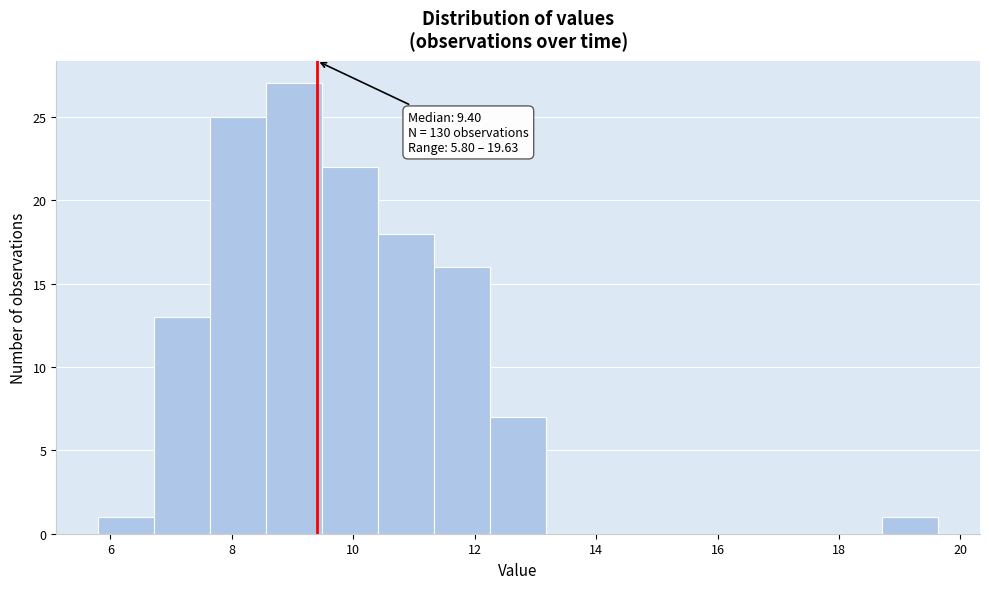

Which range on the x-axis has the tallest bar?

8.6 to 9.4